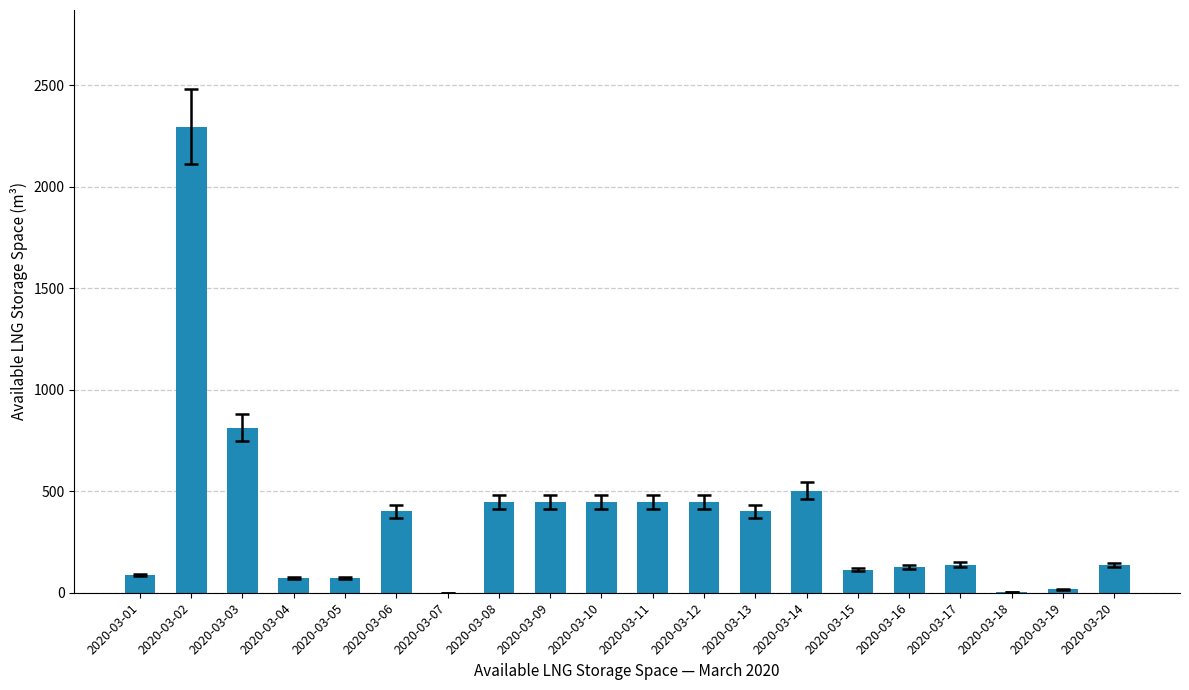

Which category has the highest value across all series?

2020-03-02